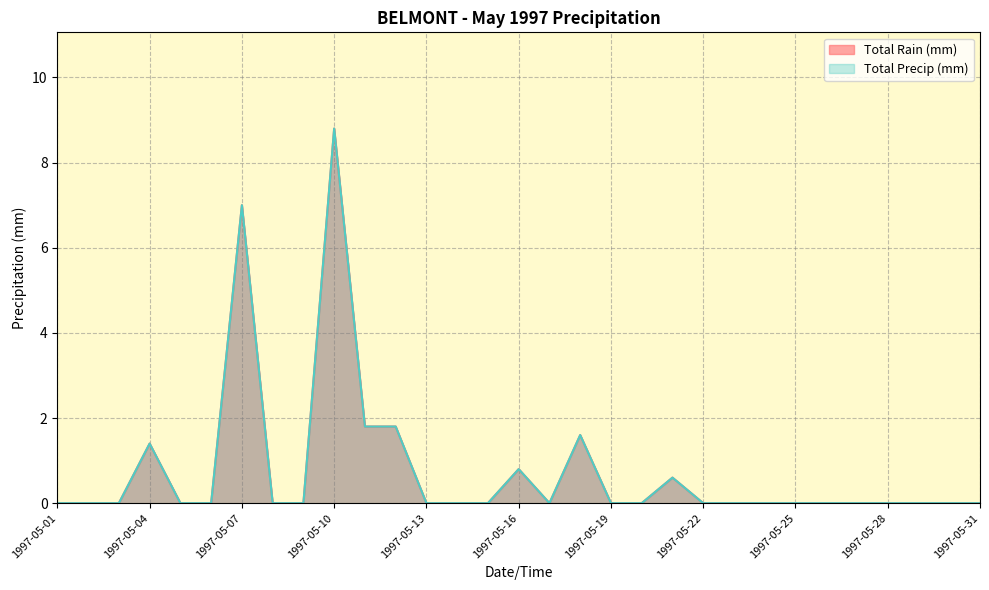

Does the chart display data point markers on the line(s)?

No